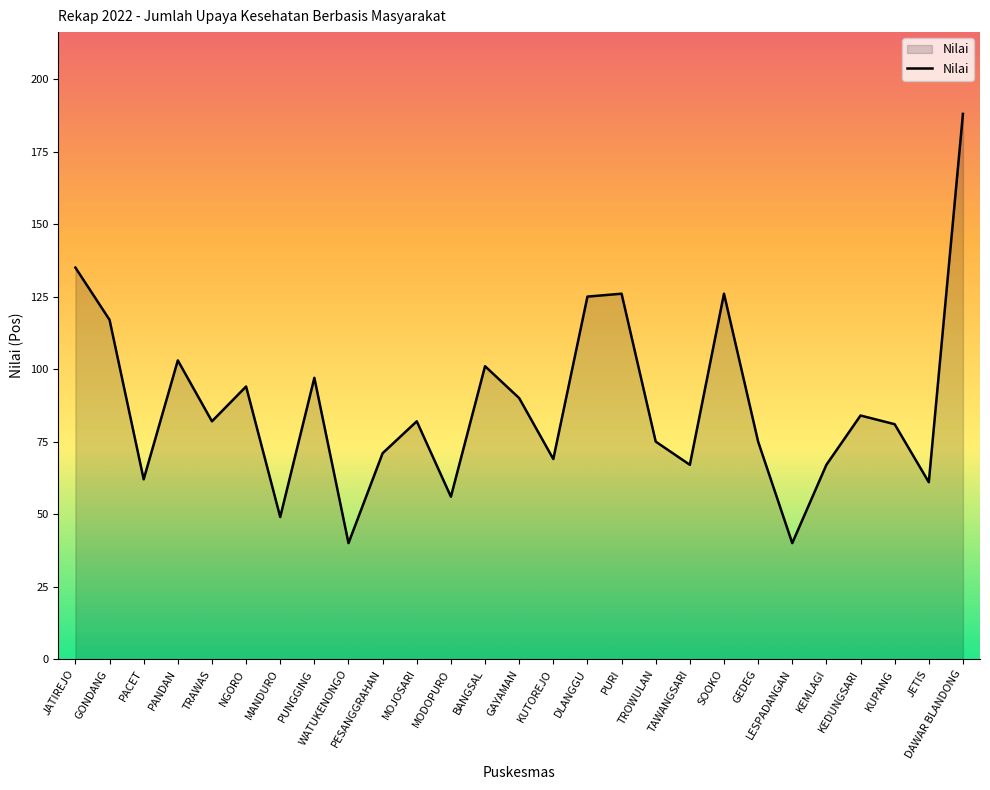

Which category has the highest value across all series?

DAWAR BLANDONG